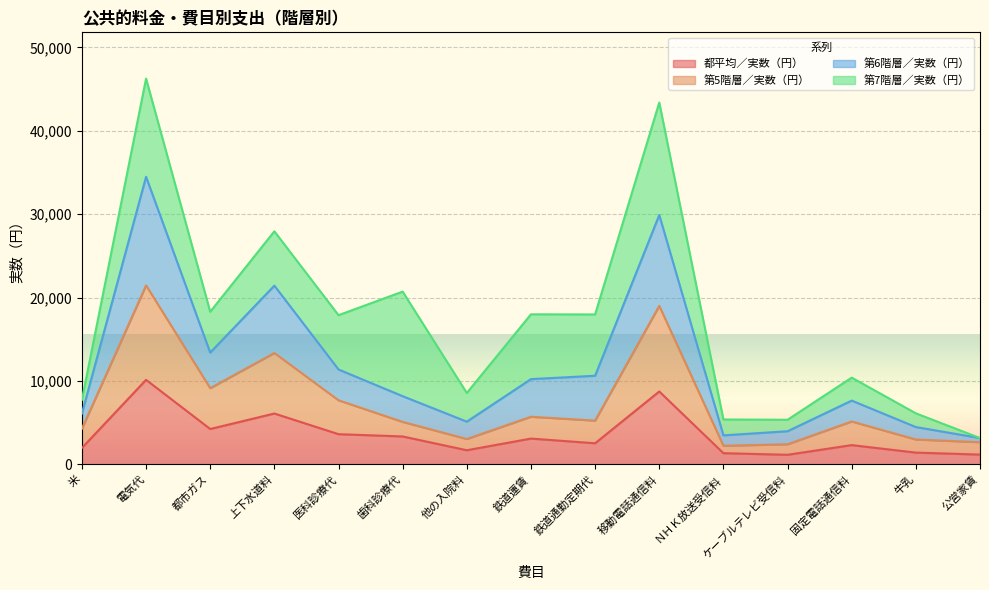

What is the average value of the 都平均／実数（円） series?

3527